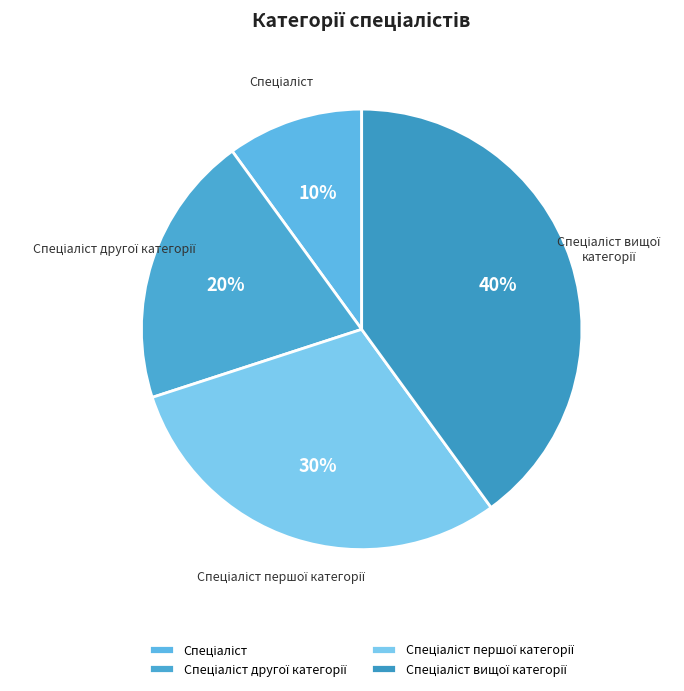

Is there a majority slice in this chart?

No